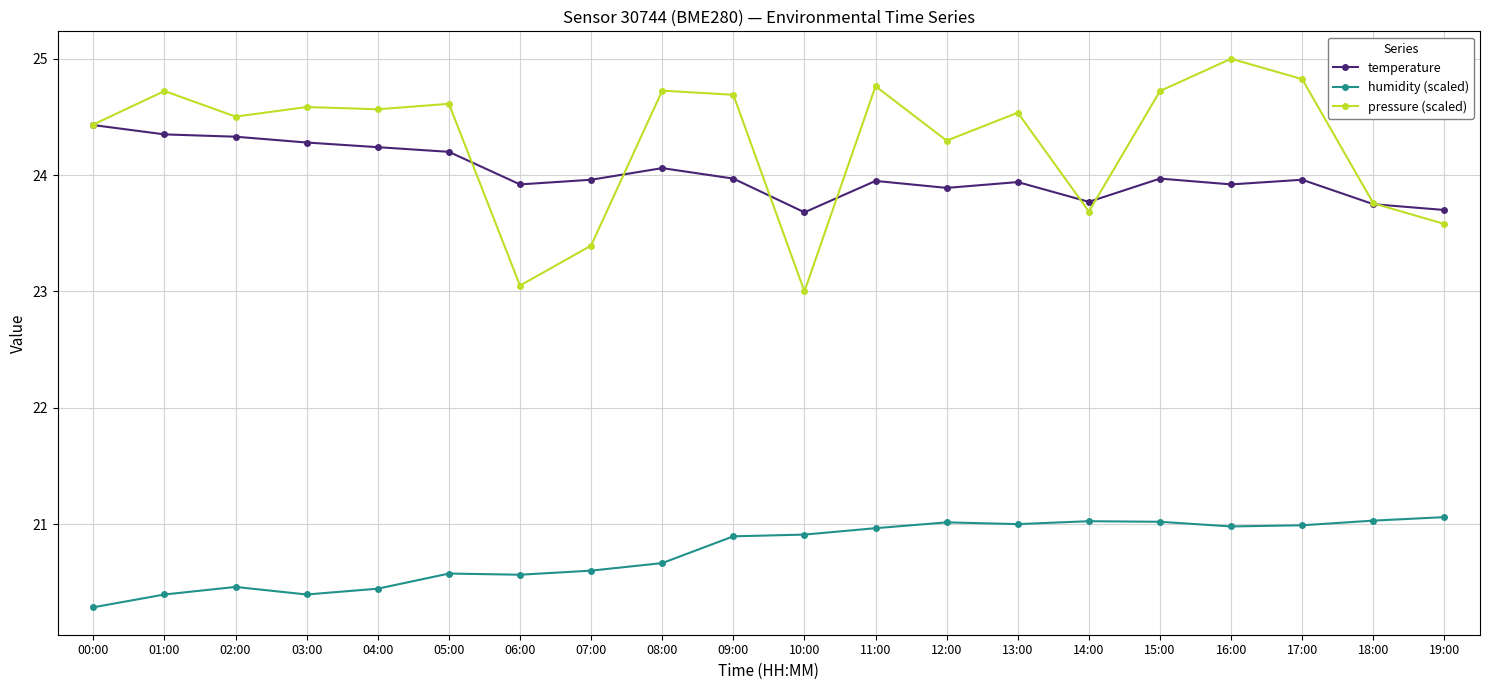

At how many categories does at least one series exceed 20?

20